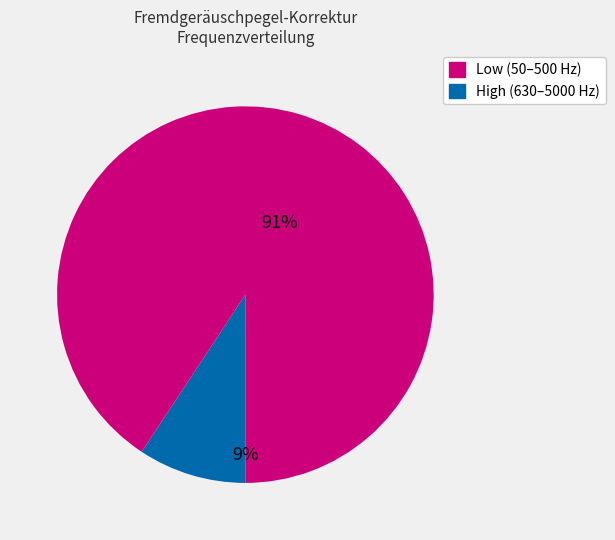

Is there any slice that represents more than half of the pie?

Yes